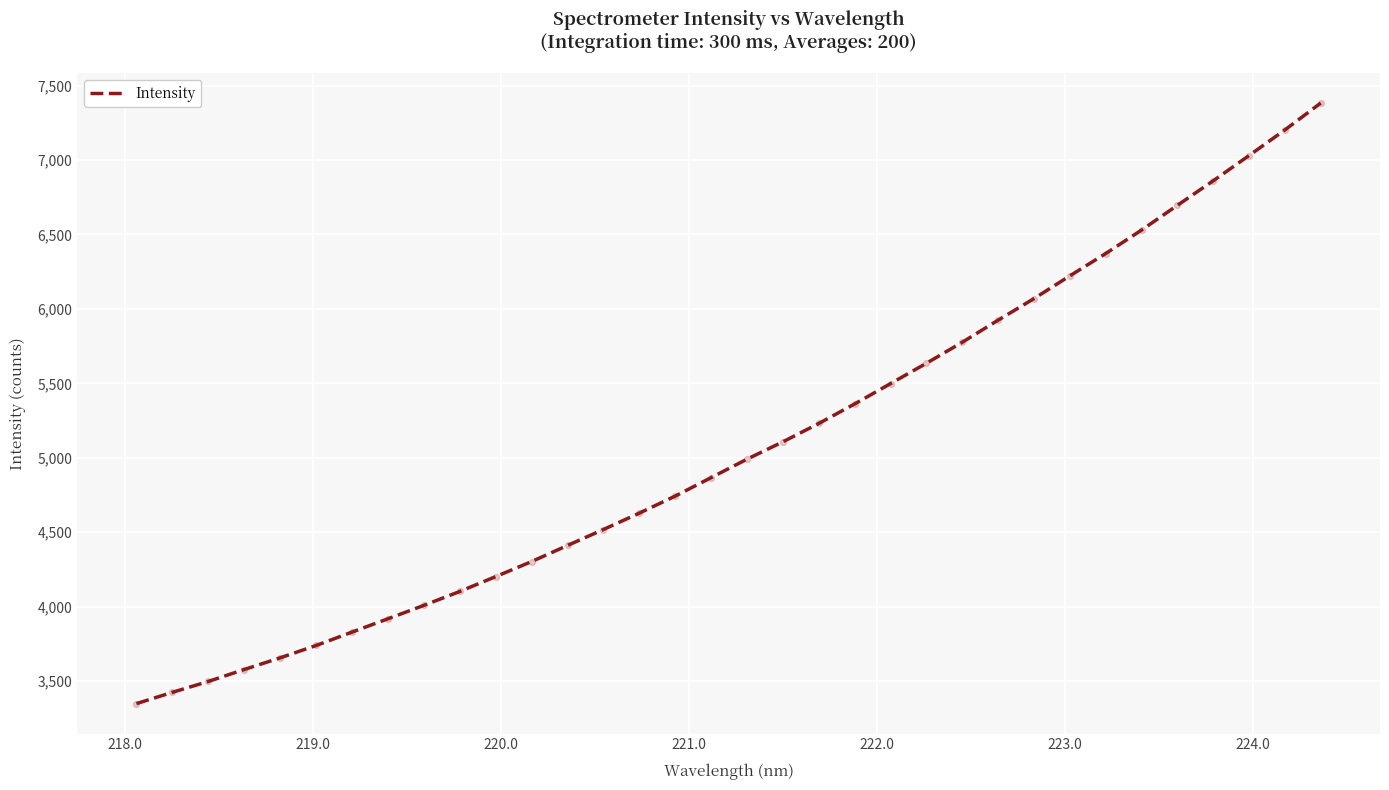

What is the maximum value shown in the chart?

7382.4